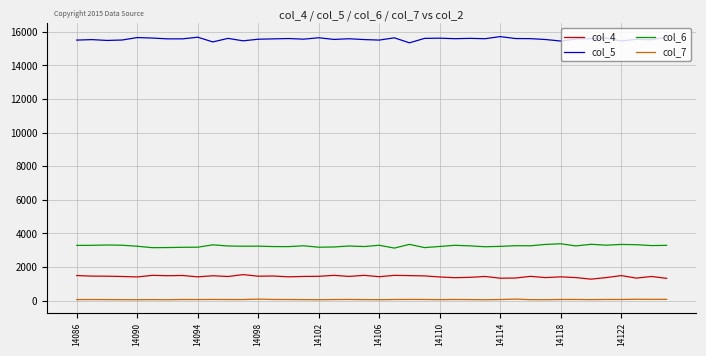

What is the maximum value shown in the chart?

15705